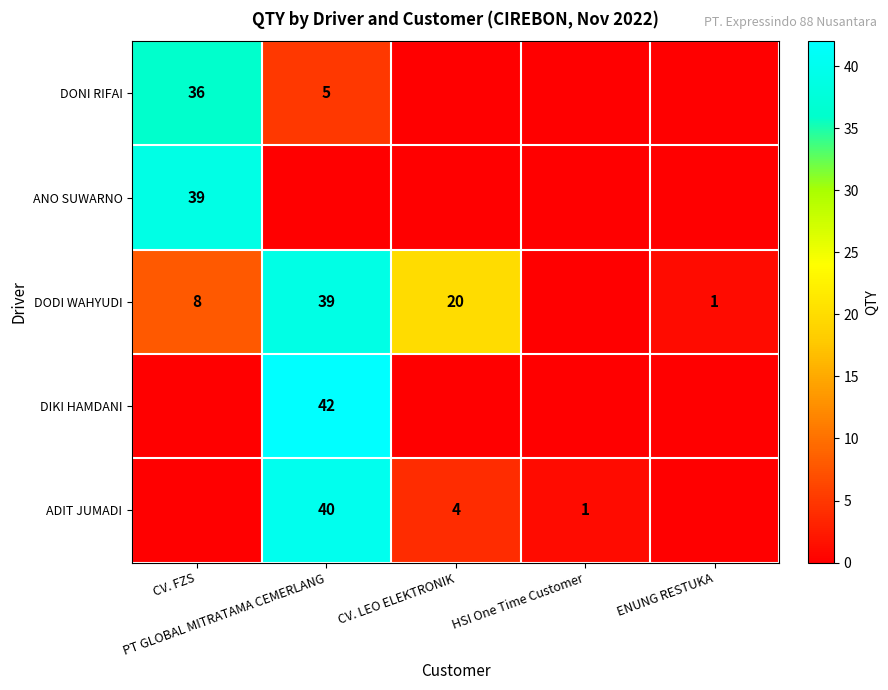

How many values in DIKI HAMDANI are above zero?

1